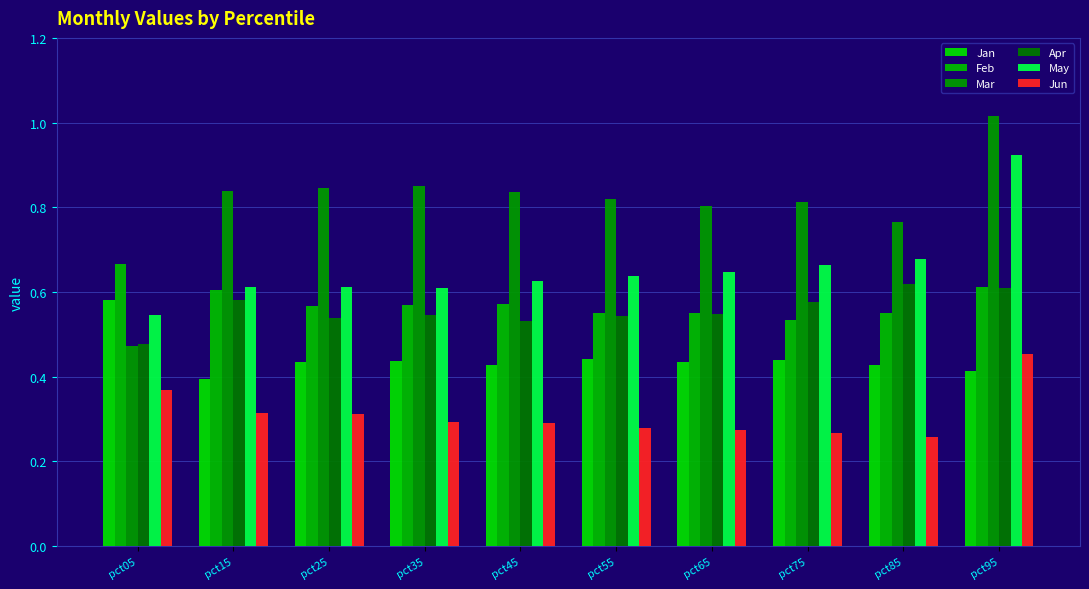

Reading left to right, what are all the values shown in this chart?

Jan: 0.6	0.4	0.4	0.4	0.4	0.4	0.4	0.4	0.4	0.4
Feb: 0.7	0.6	0.6	0.6	0.6	0.6	0.6	0.5	0.6	0.6
Mar: 0.5	0.8	0.8	0.8	0.8	0.8	0.8	0.8	0.8	1.0
Apr: 0.5	0.6	0.5	0.5	0.5	0.5	0.5	0.6	0.6	0.6
May: 0.5	0.6	0.6	0.6	0.6	0.6	0.6	0.7	0.7	0.9
Jun: 0.4	0.3	0.3	0.3	0.3	0.3	0.3	0.3	0.3	0.5